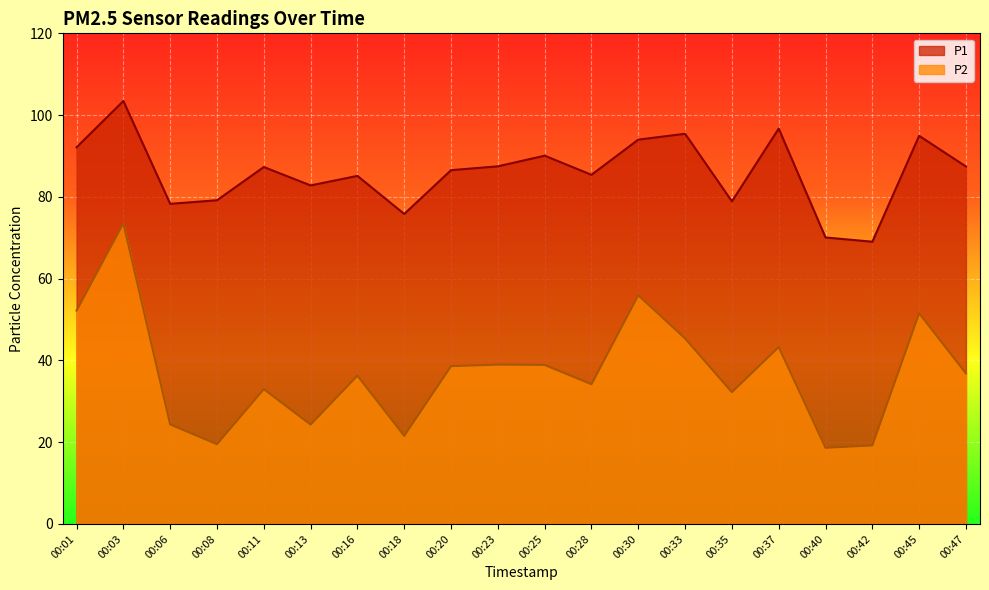

Rank the series at 00:28 from lowest to highest value.

P2, P1